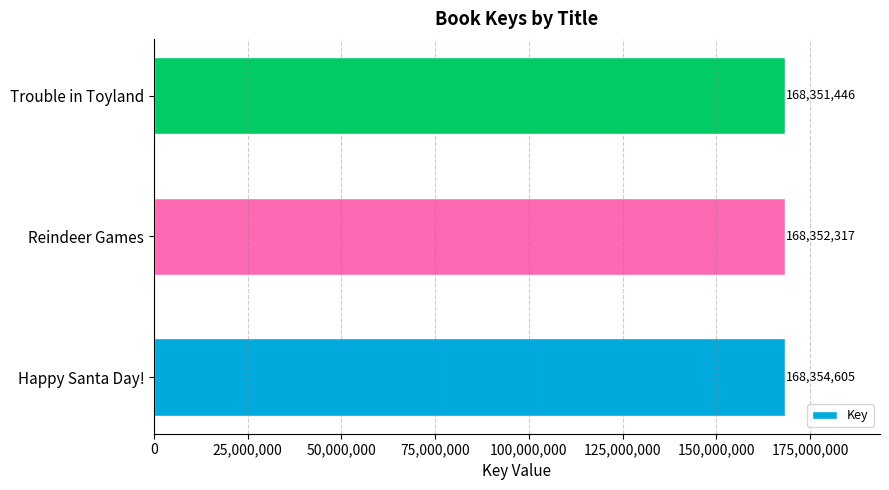

Between Happy Santa Day! and Trouble in Toyland, which is larger?

Happy Santa Day!